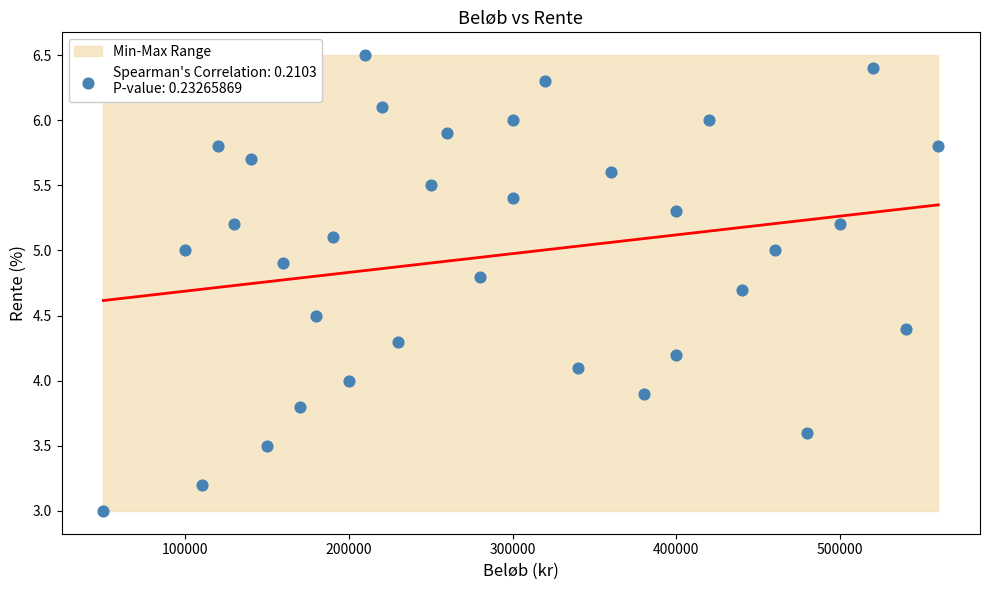

What is the range of X values (max minus min)?

510000.0